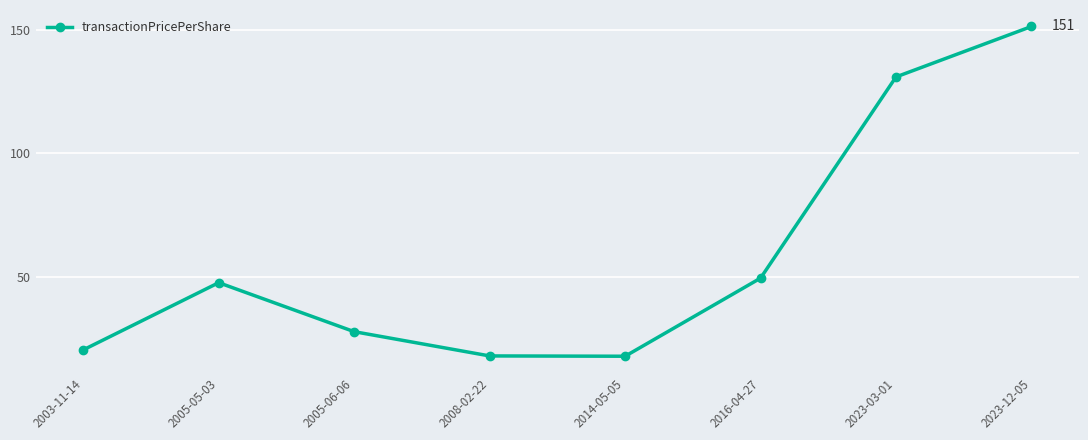

What is the smallest value displayed?

17.8